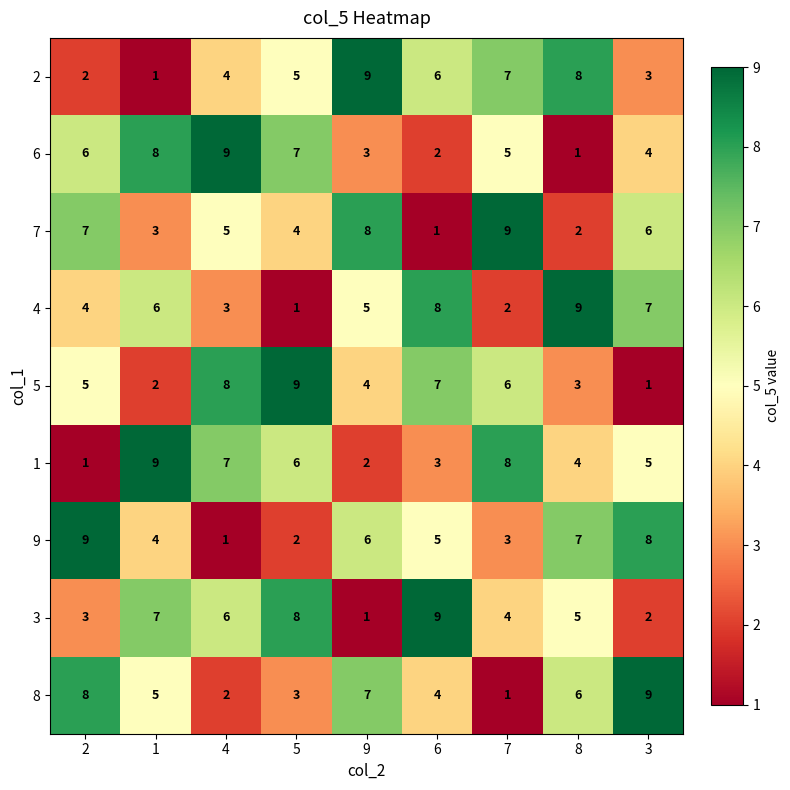

What is the maximum value shown in the chart?

9